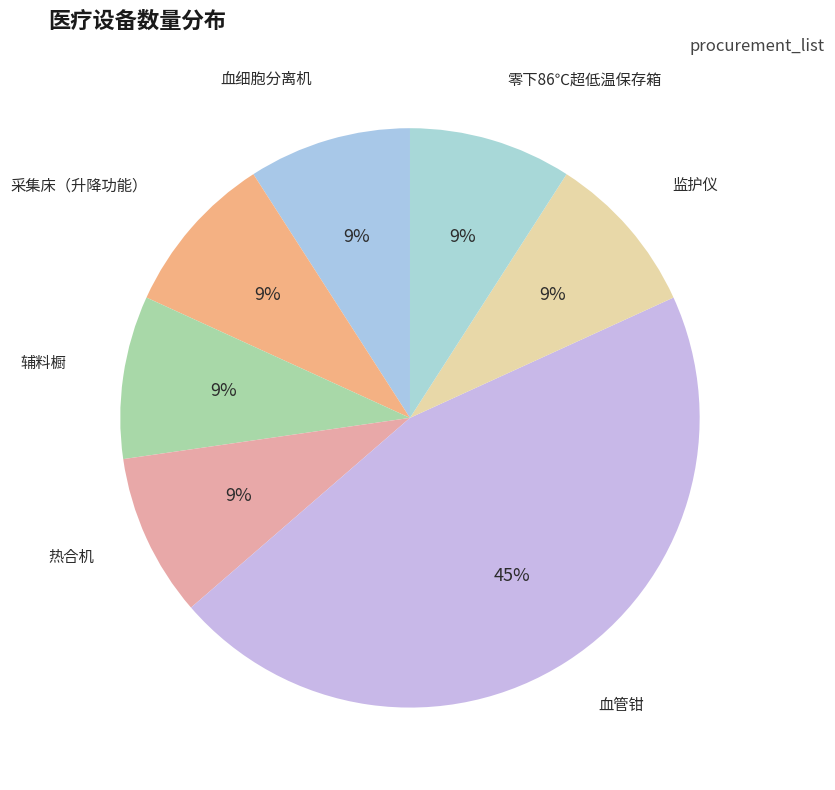

Which category has the biggest portion of the pie?

血管钳